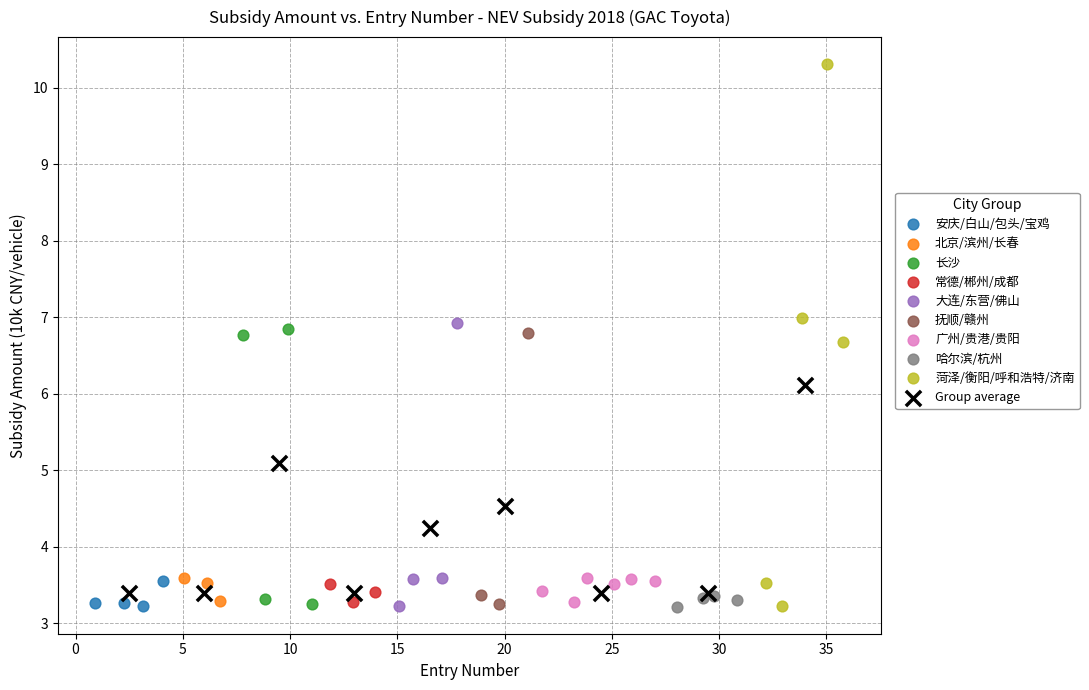

Which series has the widest spread of Y values?

菏泽/衡阳/呼和浩特/济南